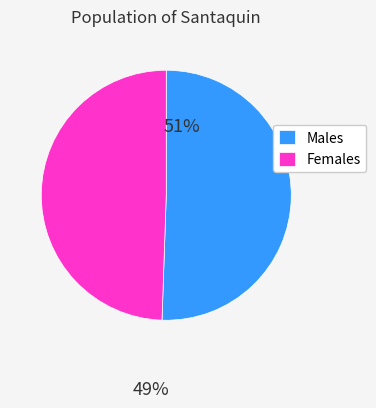

Does Females represent more than half of the total?

No